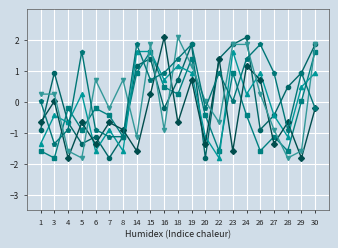

What is the difference between the highest and lowest values at 26?

3.4